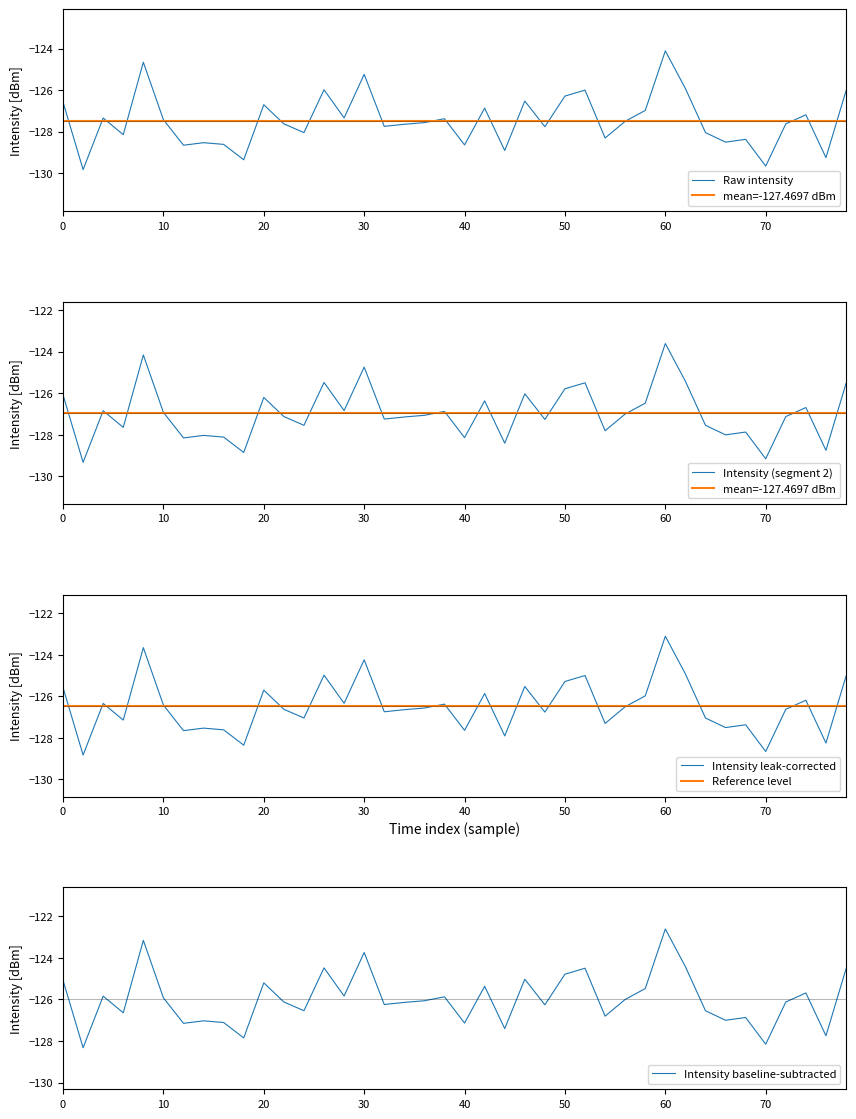

Which category has the highest value in the Intensity leak-corrected series?

60